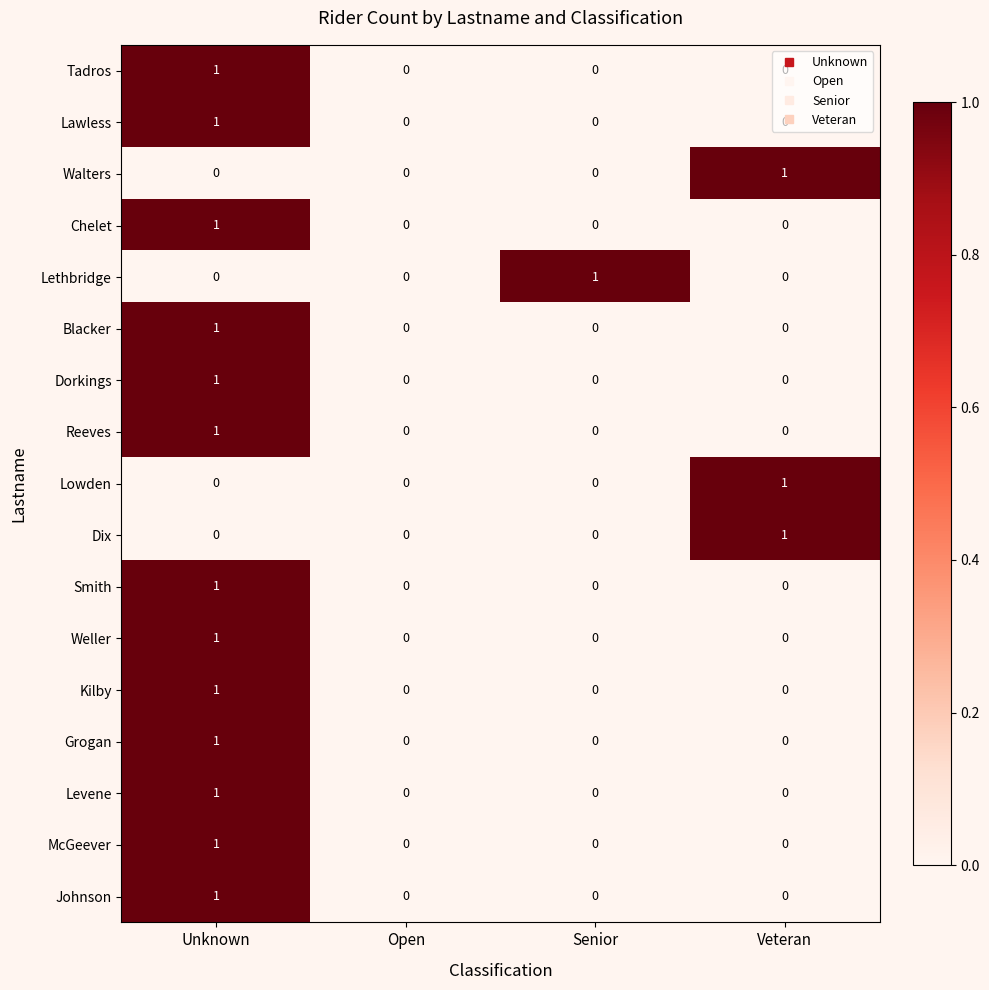

The value of Johnson at Veteran is 0. True or false?

True